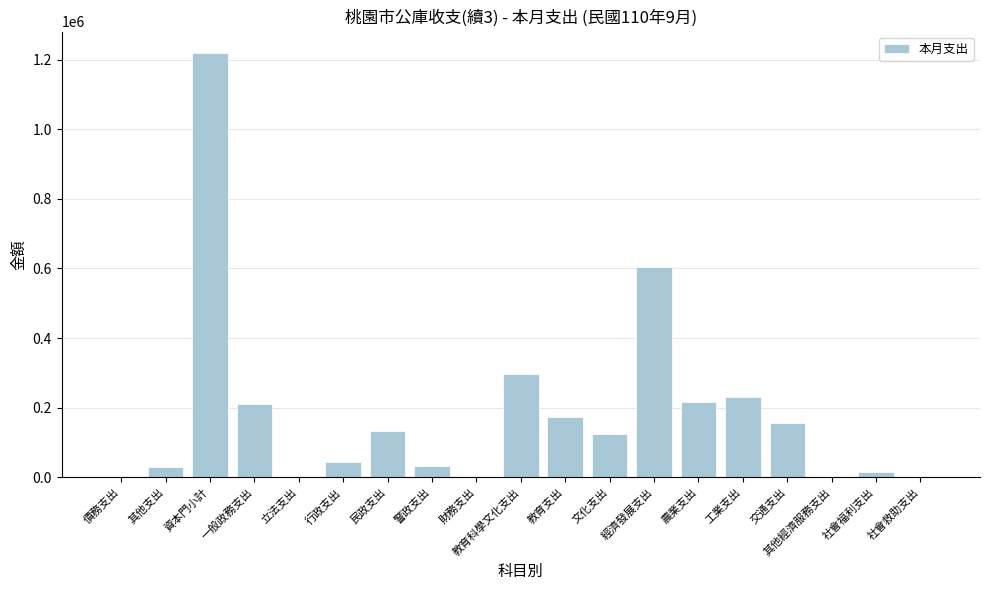

Approximately how many times larger is the value at 行政支出 compared to 財務支出?

38.0